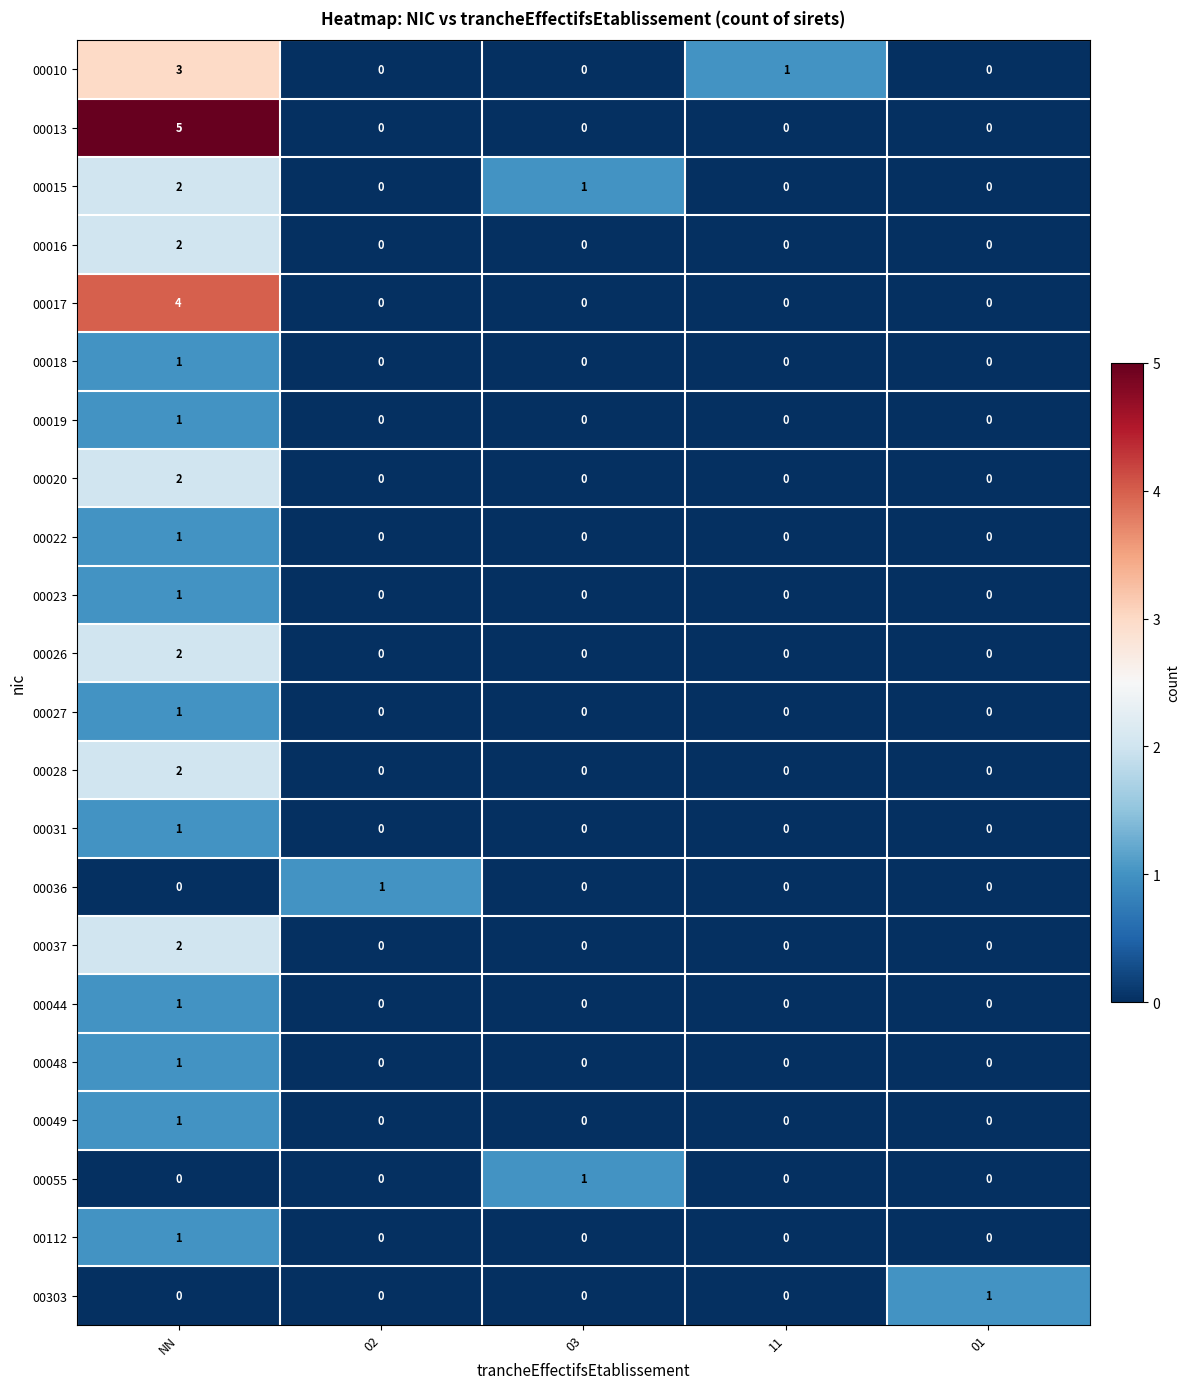

Which series has the widest spread of values?

00013